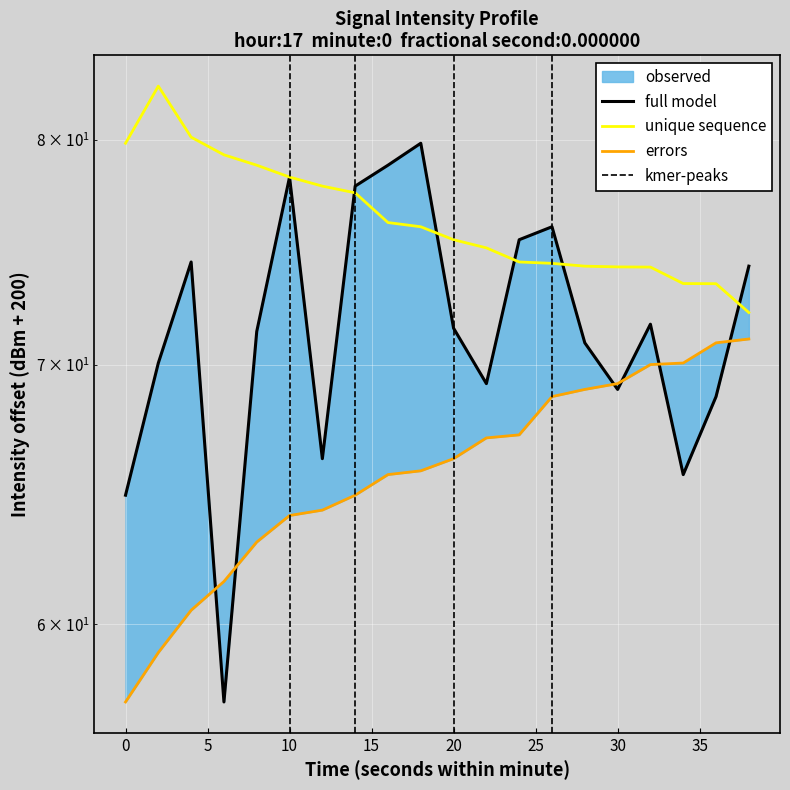

What is the difference between the maximum and minimum values in the intensity_upper series?

10.4